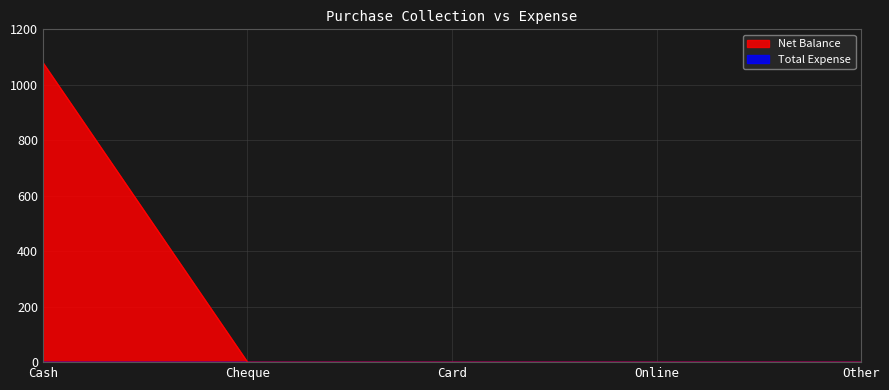

What is the label of the 5th point from the left?

Other